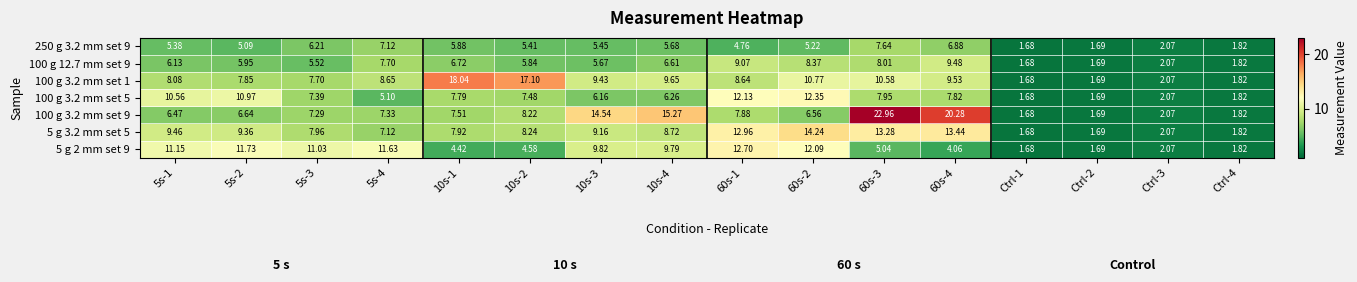

Is the value of 100 g 3.2 mm set 5 at 60s-2 greater than the value of 5 g 2 mm set 9 at 10s-3?

Yes